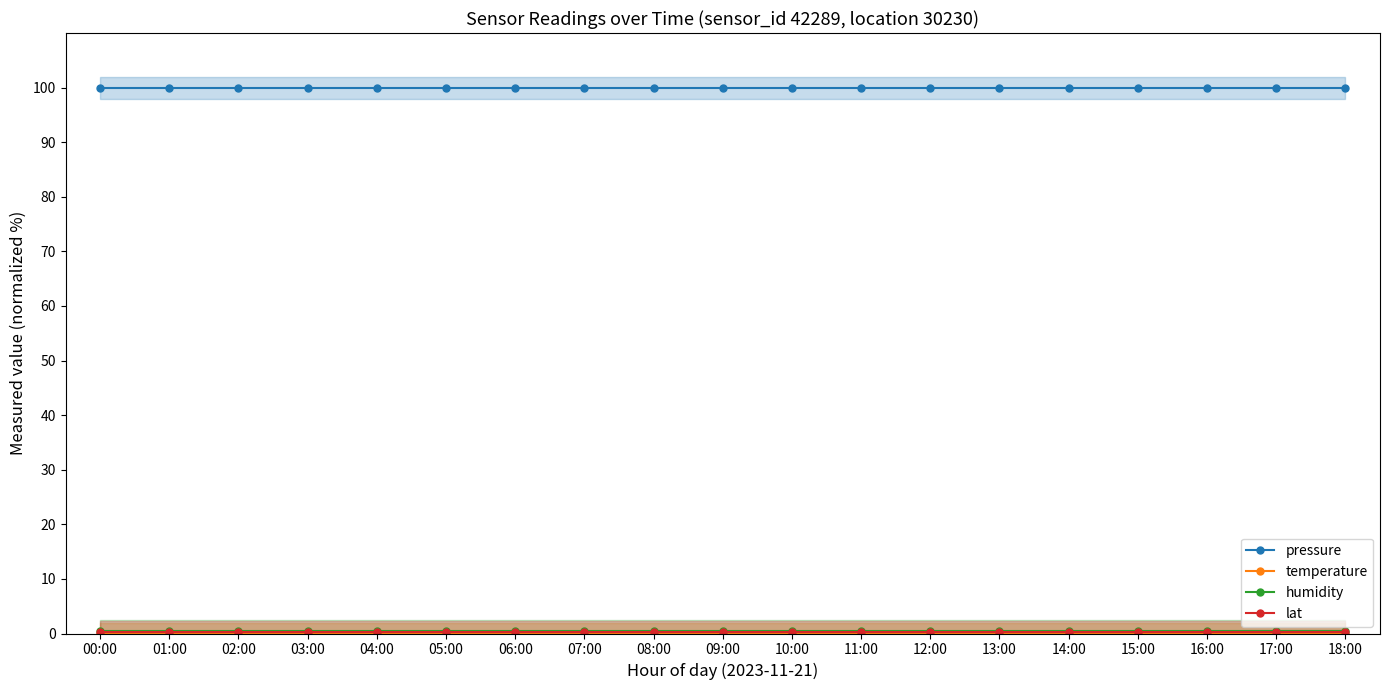

Rank the categories by pressure value from lowest to highest.

00:00, 01:00, 02:00, 03:00, 04:00, 05:00, 06:00, 07:00, 08:00, 09:00, 10:00, 11:00, 12:00, 13:00, 14:00, 15:00, 16:00, 17:00, 18:00